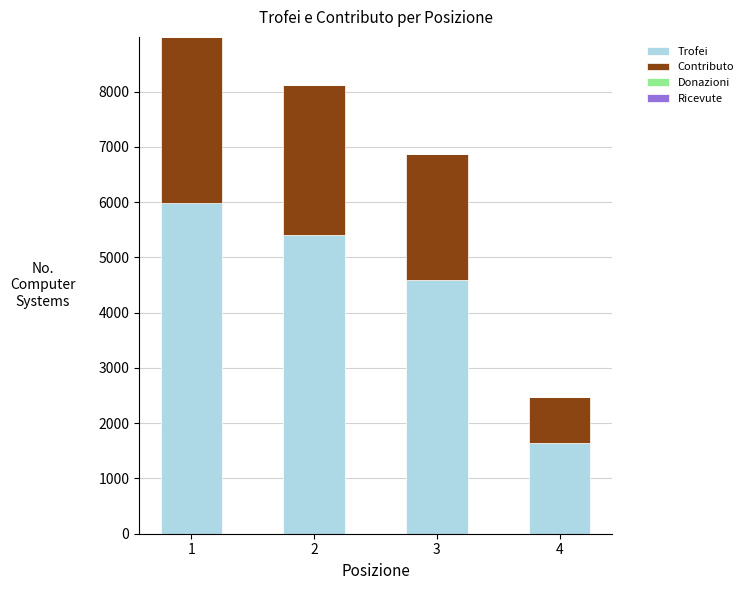

Count the Trofei values in the range 4583 to 5994.

3